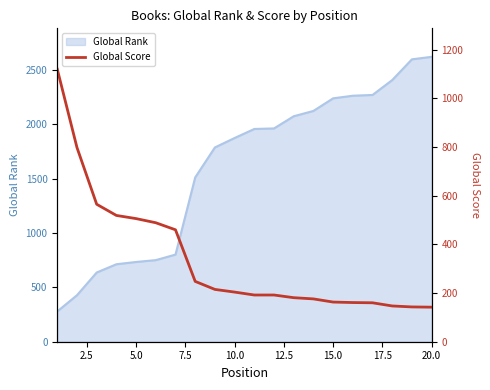

The value of Global Rank at 20.0 is 2622. True or false?

True